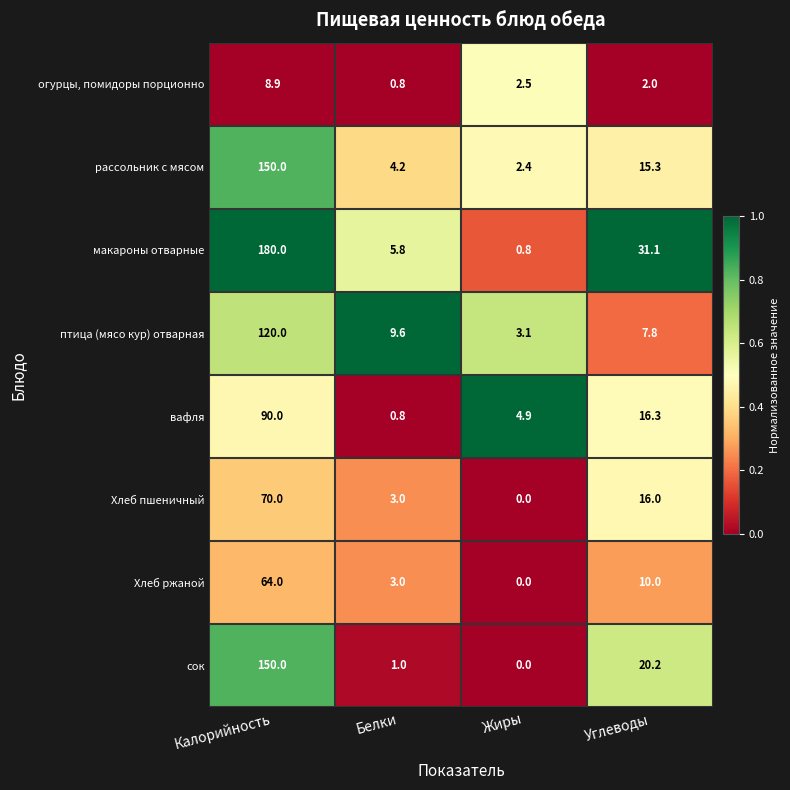

How many data points does each series have?

4